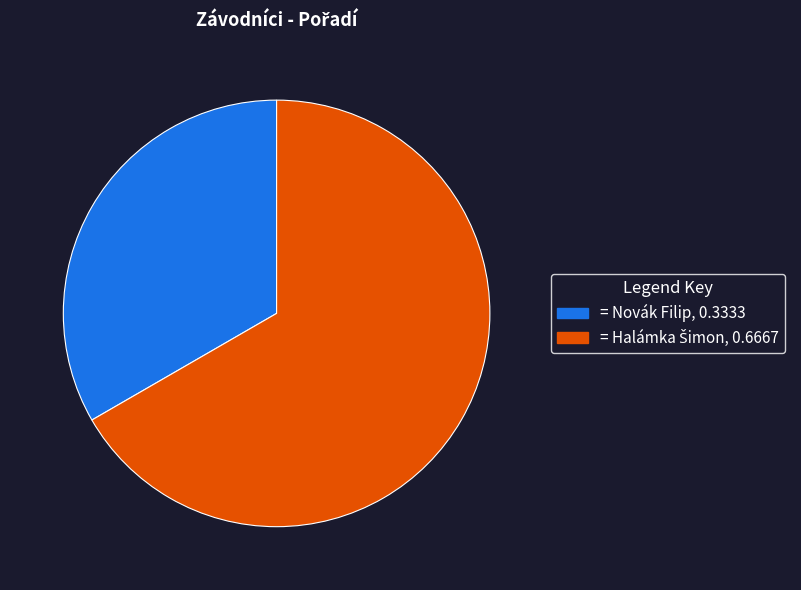

Does any single category account for the majority?

Yes